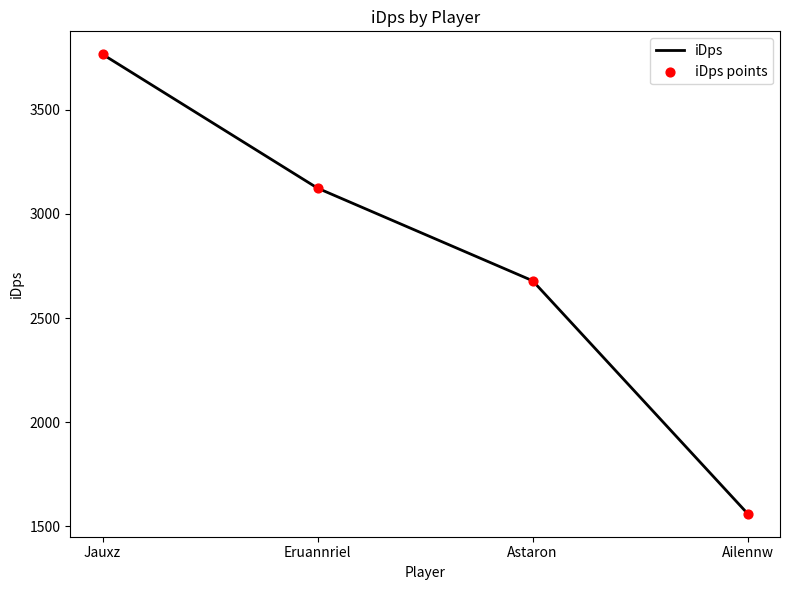

What is the average value?

2782.2